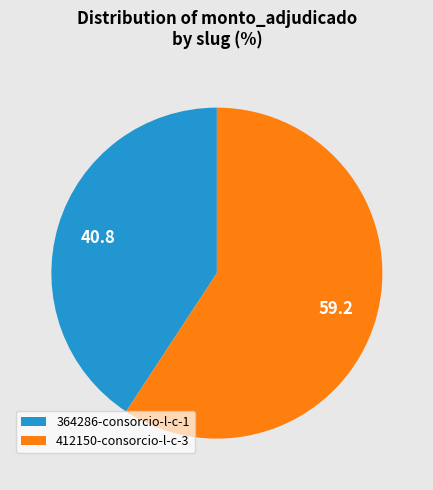

Is it true that 412150-consorcio-l-c-3 is 59% of the pie?

True